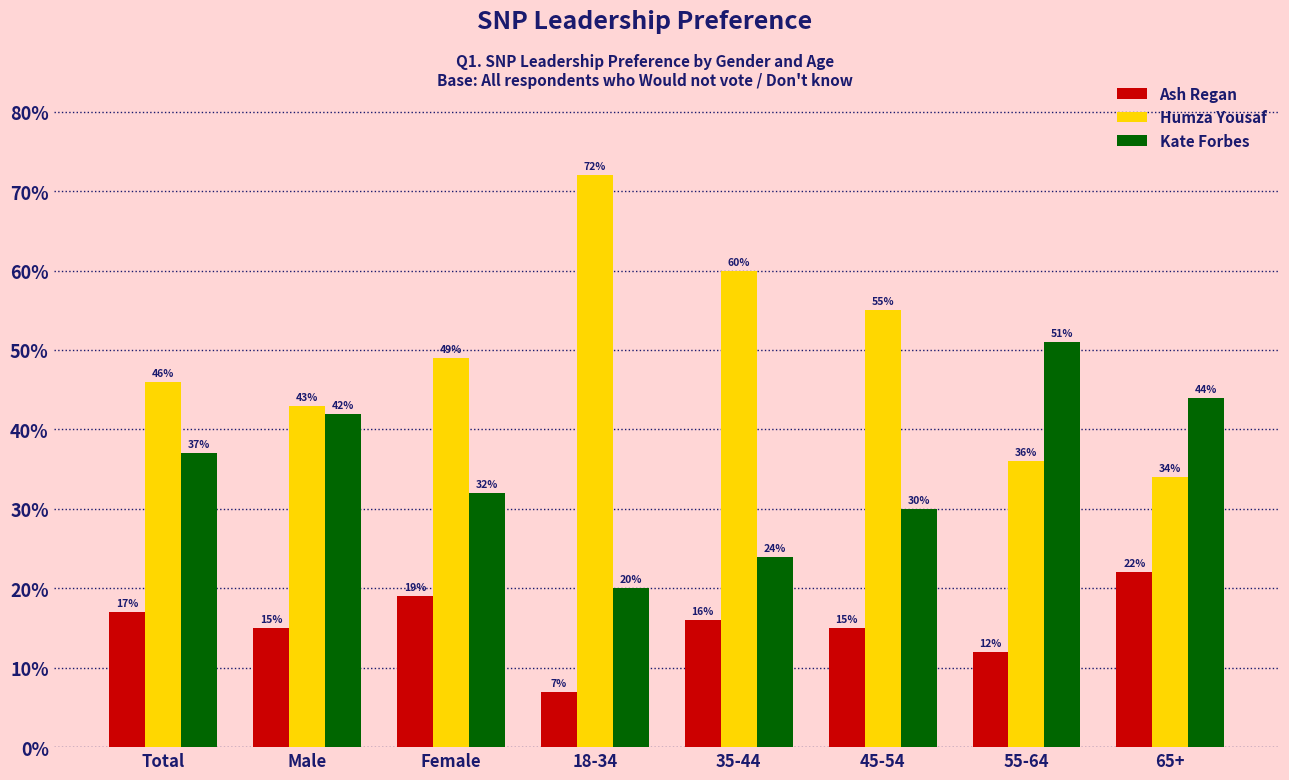

Is the value of Ash Regan at 45-54 greater than the value of Humza Yousaf at Male?

No